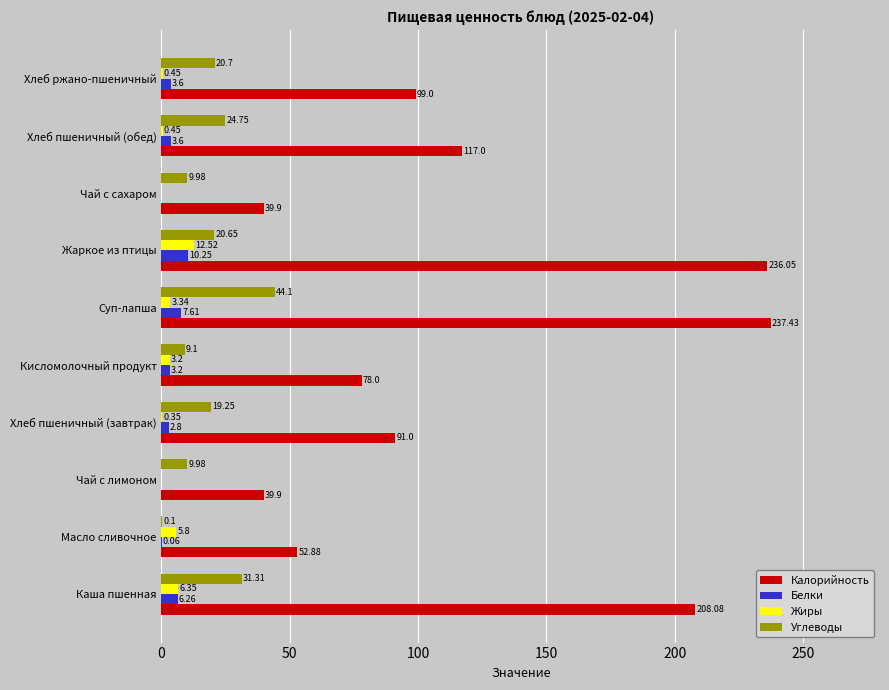

Which category has the highest value in the Углеводы series?

Суп-лапша